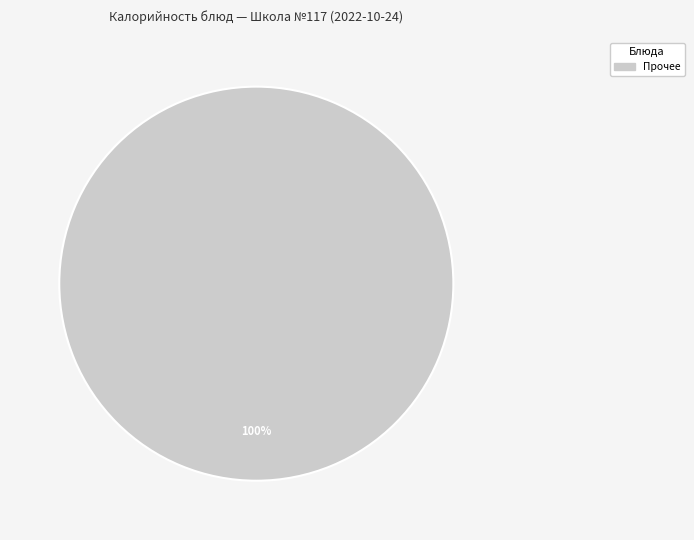

Rank the categories by value from lowest to highest.

Прочее